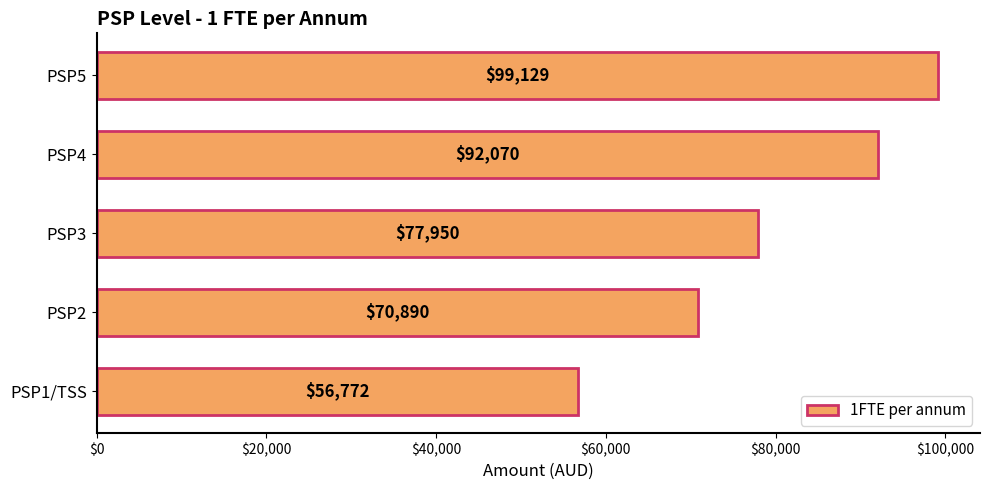

What is the greatest value displayed?

99129